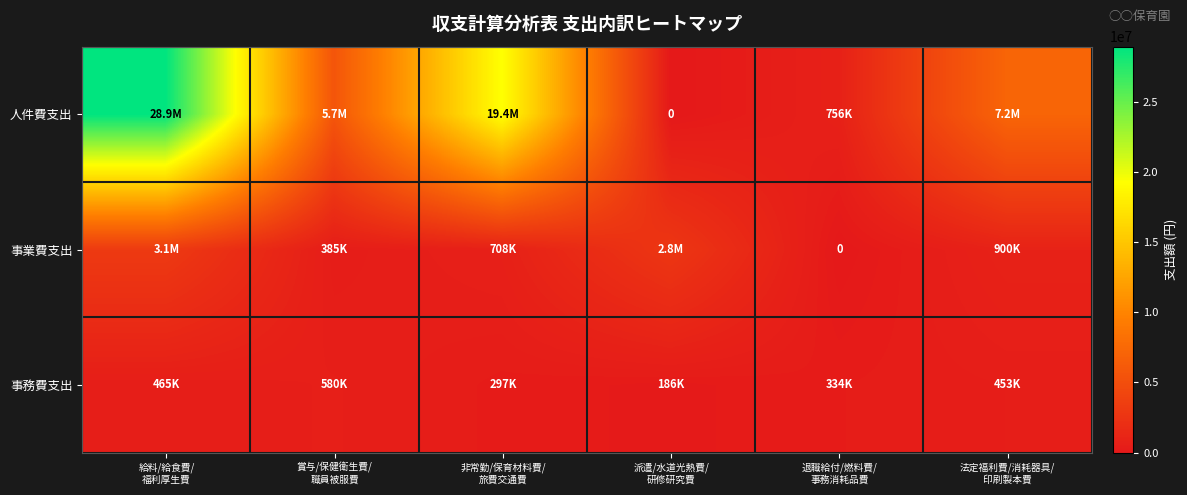

The 人件費支出 series shows 19357409 at 非常勤/保育材料費/ 旅費交通費. True or false?

True